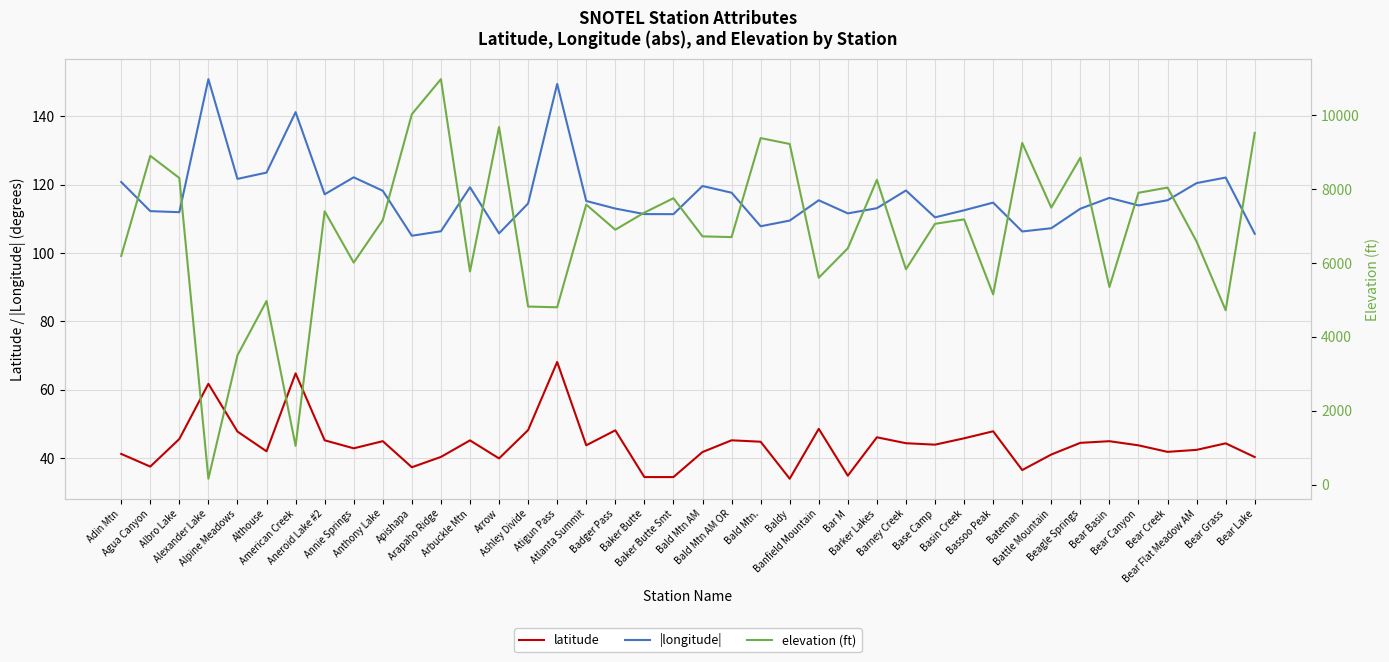

Rank the categories by |longitude| value from lowest to highest.

Apishapa, Bear Lake, Arrow, Bateman, Arapaho Ridge, Battle Mountain, Bald Mtn., Baldy, Base Camp, Baker Butte Smt, Baker Butte, Bar M, Albro Lake, Agua Canyon, Basin Creek, Beagle Springs, Badger Pass, Barker Lakes, Bear Canyon, Ashley Divide, Bassoo Peak, Atlanta Summit, Banfield Mountain, Bear Creek, Bear Basin, Aneroid Lake #2, Bald Mtn AM OR, Anthony Lake, Barney Creek, Arbuckle Mtn, Bald Mtn AM, Bear Flat Meadow AM, Adin Mtn, Alpine Meadows, Bear Grass, Annie Springs, Althouse, American Creek, Atigun Pass, Alexander Lake